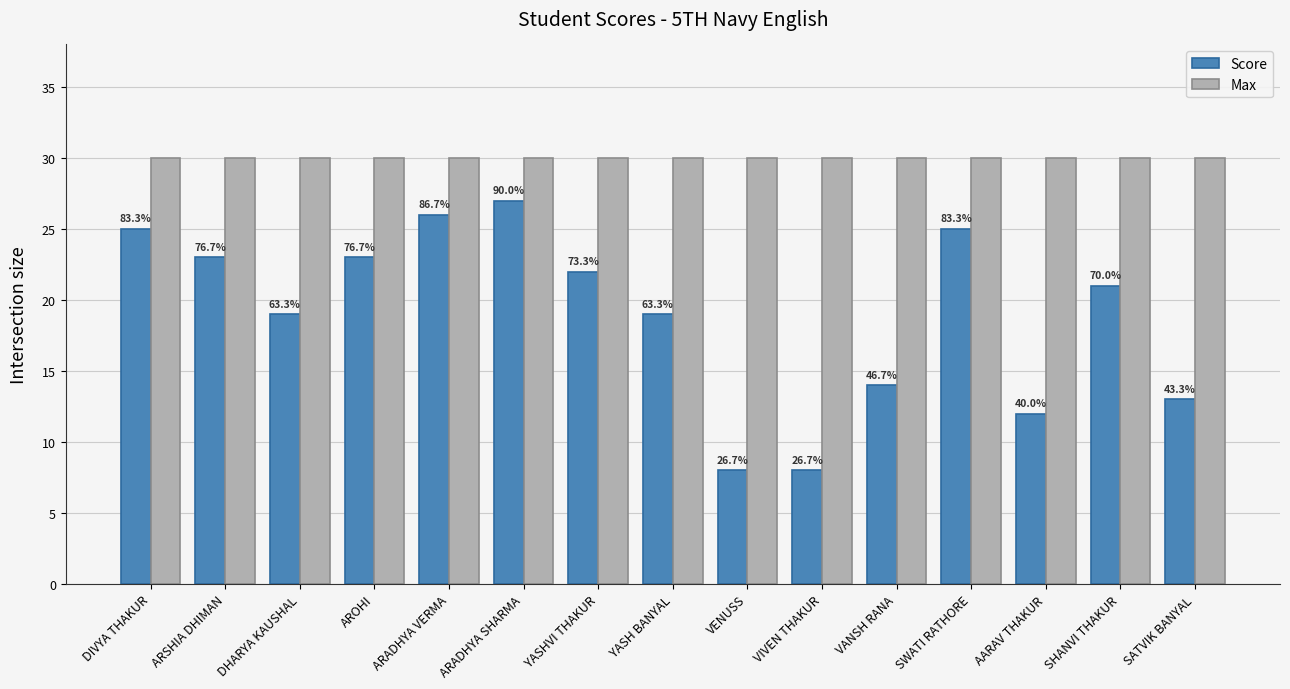

The Max series shows 30 at DIVYA THAKUR. True or false?

True